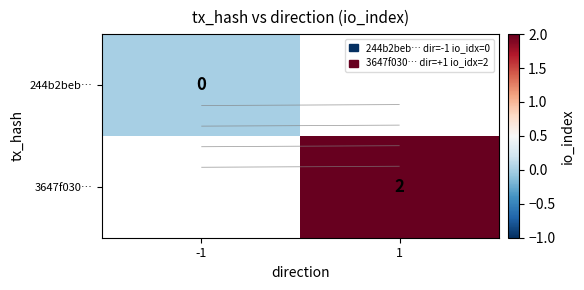

At -1, list the series in order from largest to smallest.

244b2beb…, 3647f030…